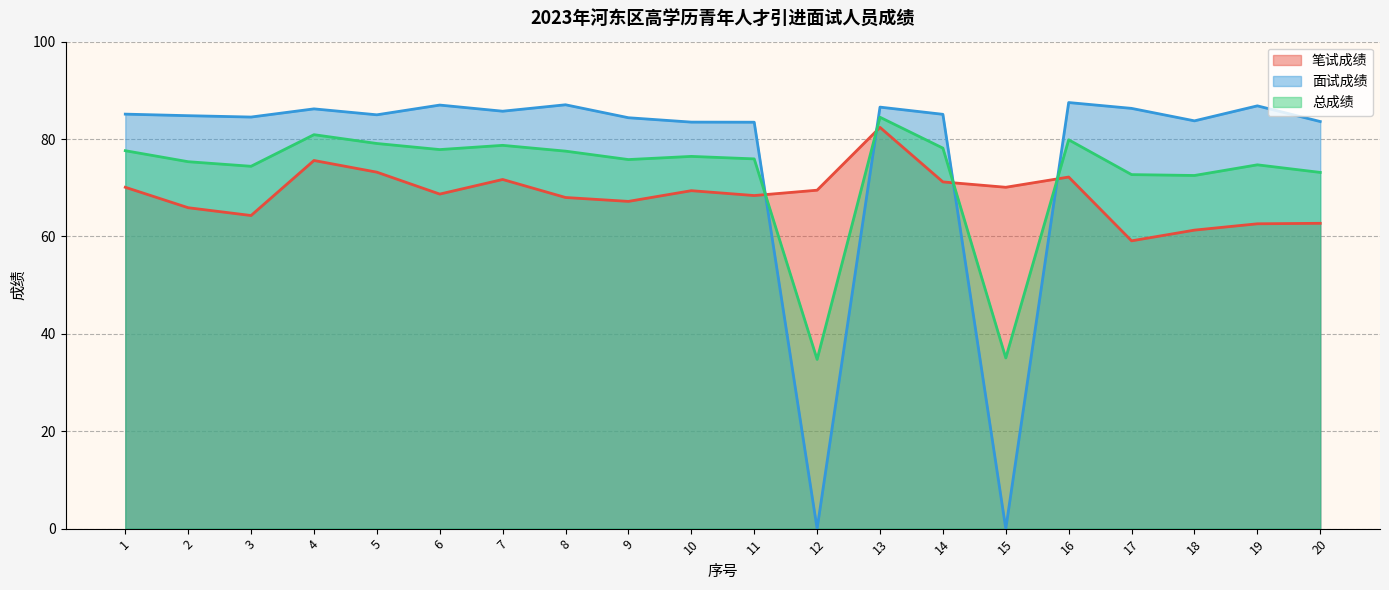

At which category is the sum across all series the highest?

13